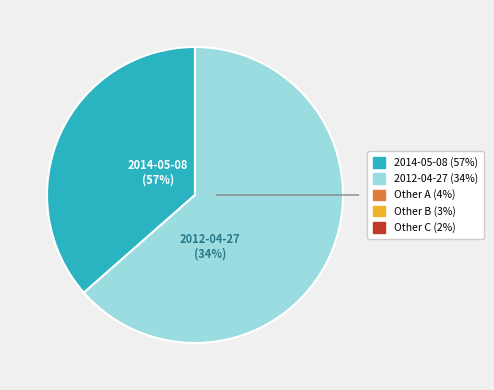

To the nearest percent, what percentage of the pie is 2014-05-08 (work_id: 4151)?

36%